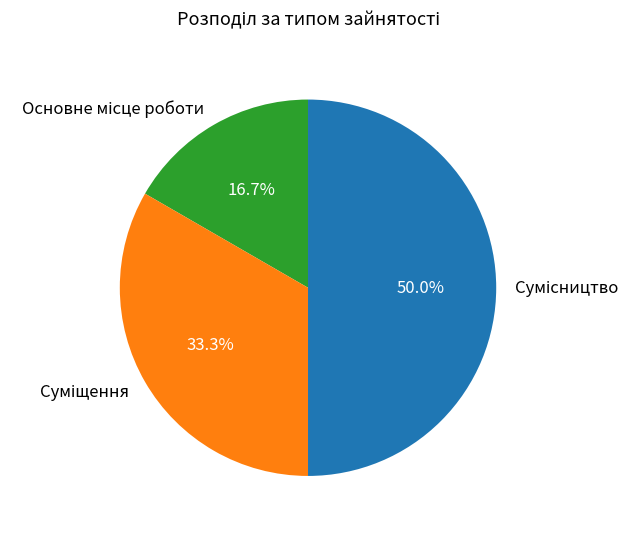

Rank the categories by value from lowest to highest.

Основне місце роботи, Суміщення, Сумісництво